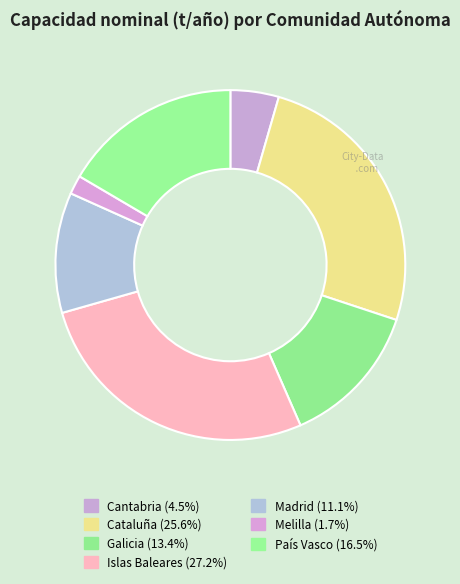

True or false: Melilla accounts for 2% of the total.

True